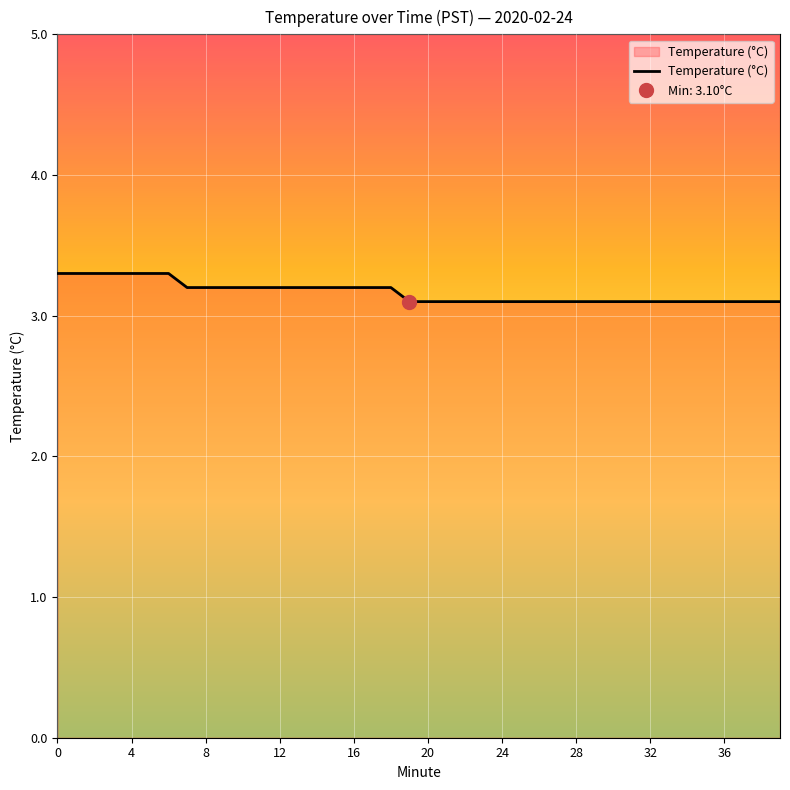

The value of Temperature (°C) at 12 is 4.2. True or false?

False